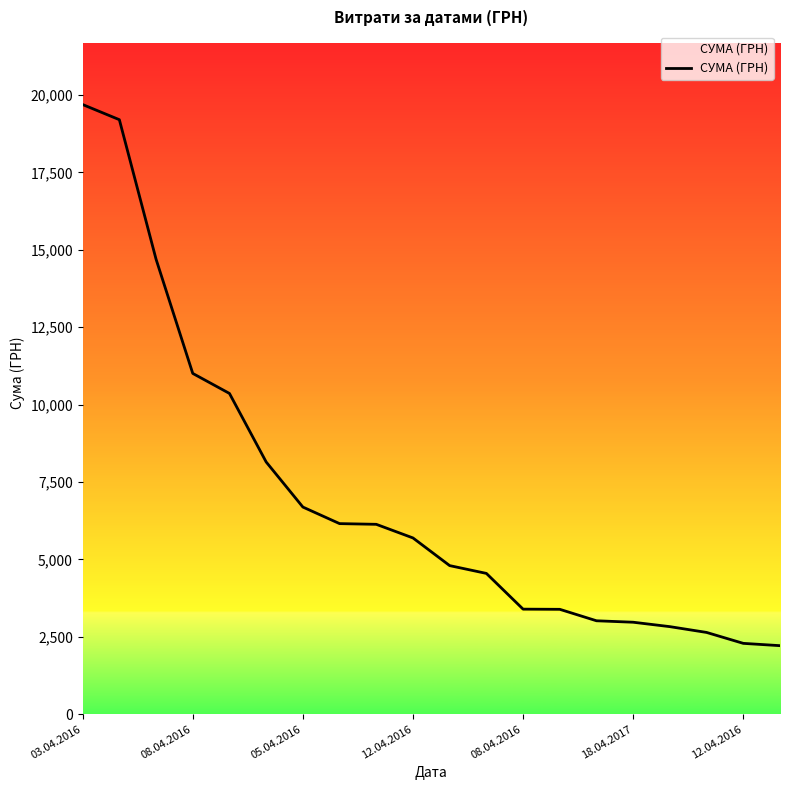

What is the minimum value shown in the chart?

2213.0